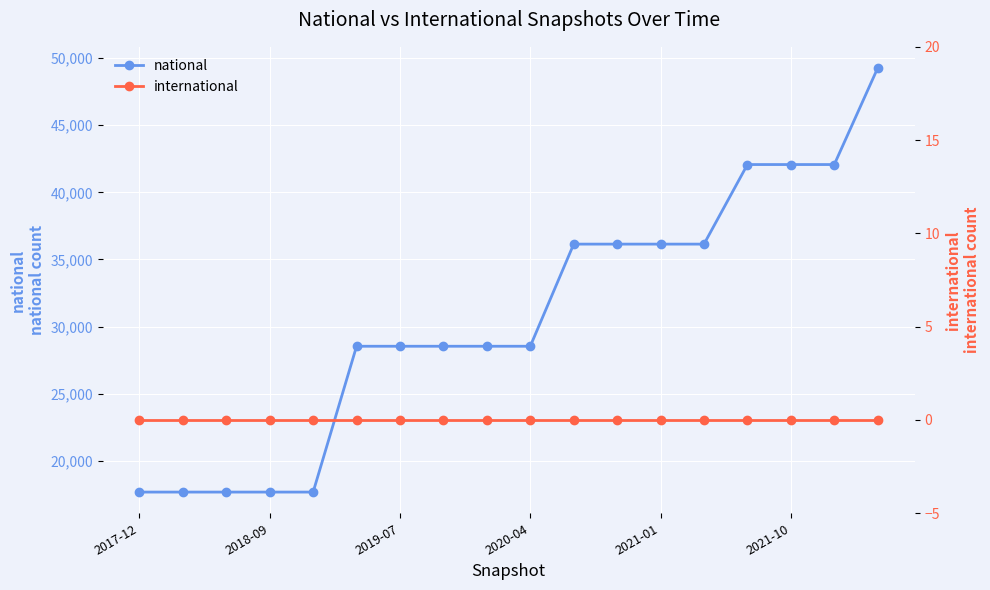

True or false: international has more than 0 points higher than both neighbors.

False